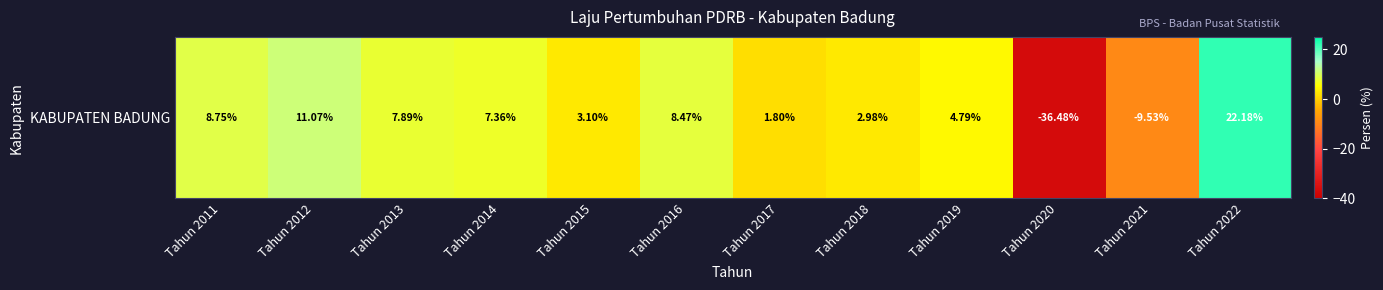

What is the sum of all values?

32.4